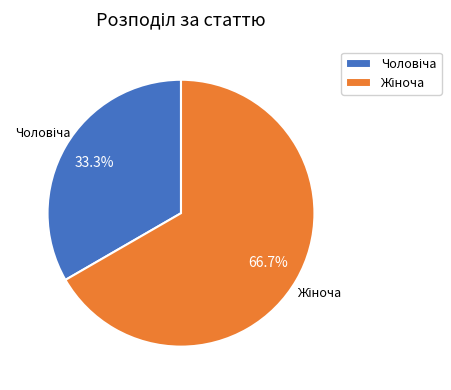

Is there a majority slice in this chart?

Yes